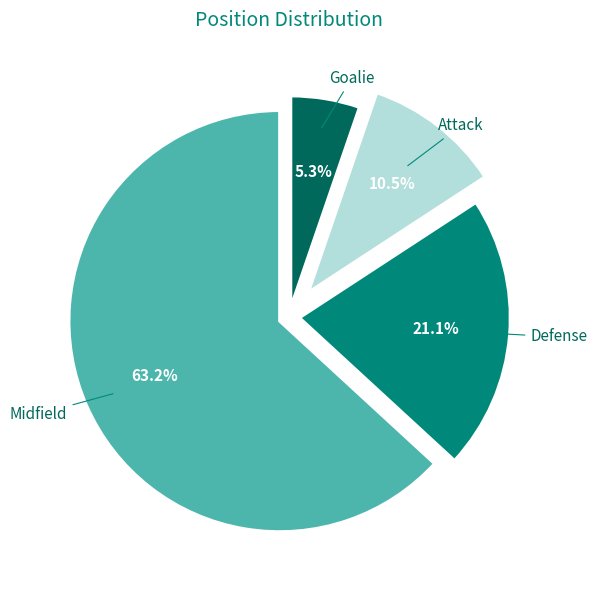

How many slices are in this pie chart?

4